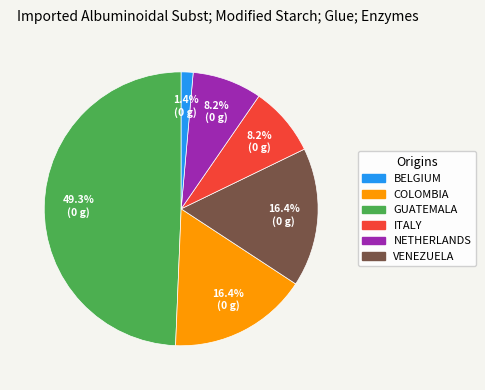

To the nearest percent, what is the average slice percentage?

17%